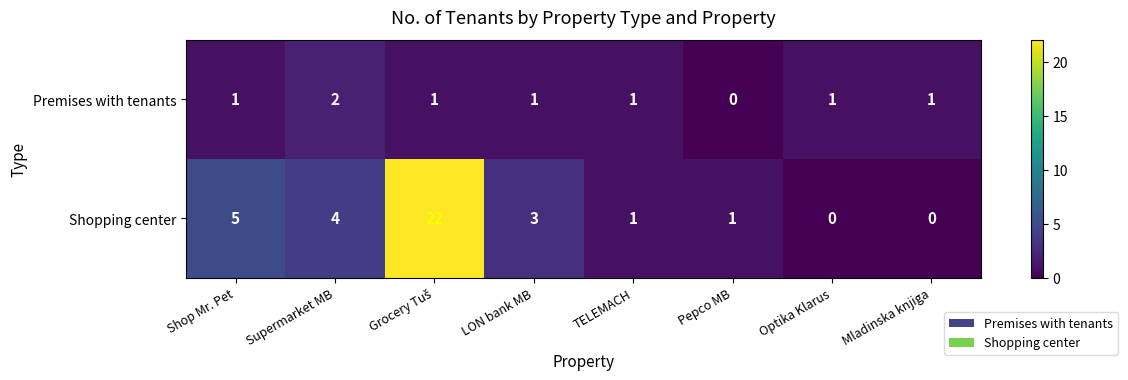

Which category has the highest value in the Premises with tenants series?

Supermarket MB